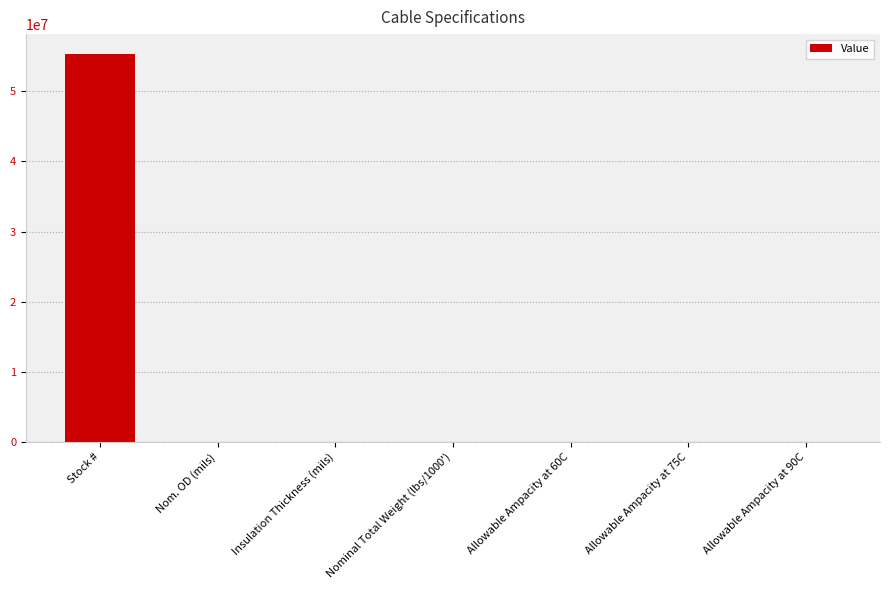

Is it true that the value at Stock # is 80845902?

False